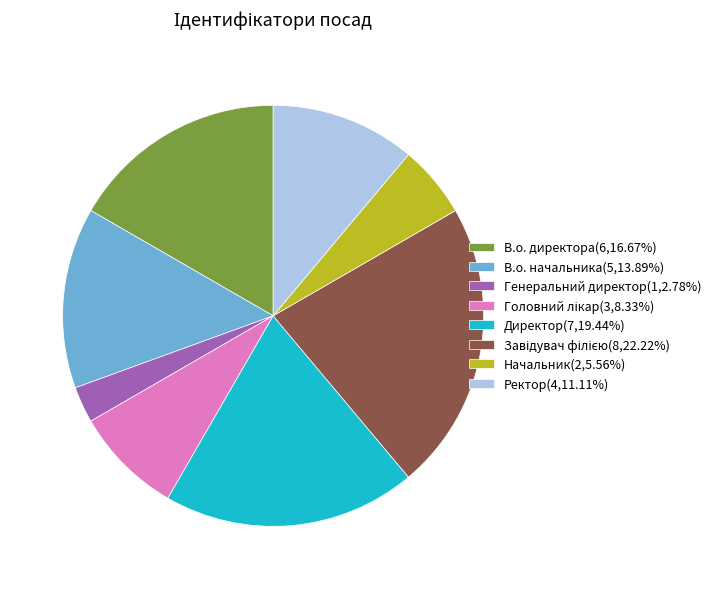

Approximately how many times larger is the value at Начальник(2,5.56%) compared to Генеральний директор(1,2.78%)?

2.0